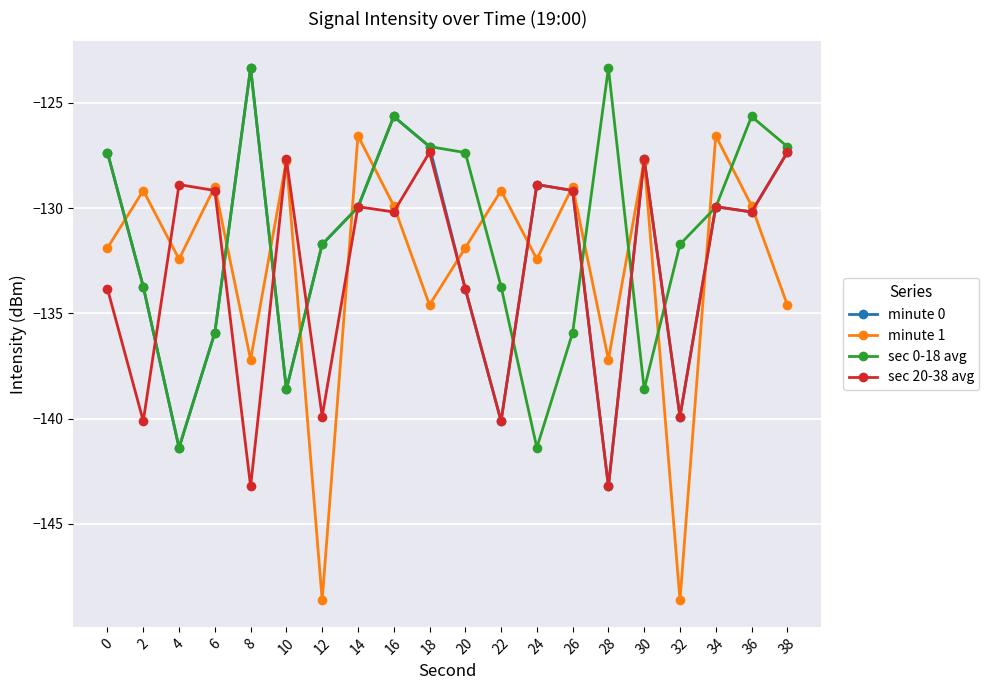

Is it true that minute 0 equals -100.0 at 28?

False